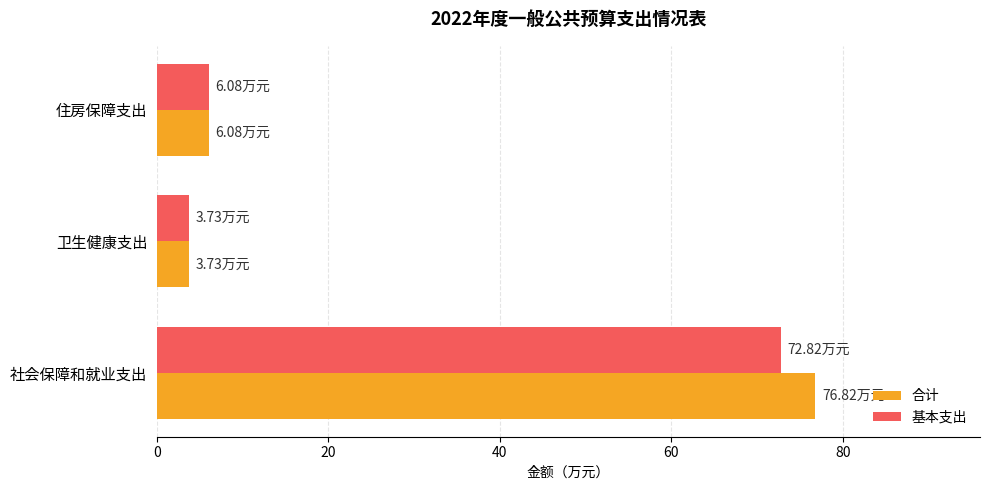

Which series has the widest spread of values?

合计